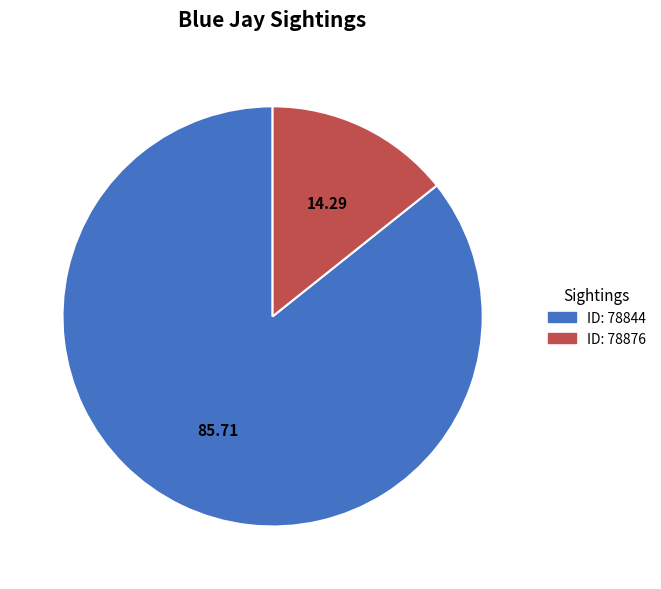

Is there any slice that represents more than half of the pie?

Yes